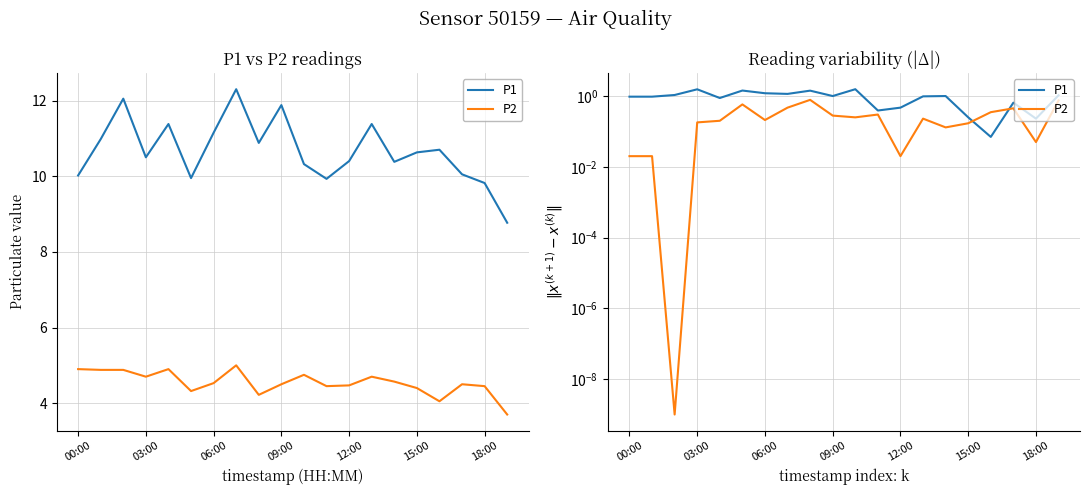

What position from the right is 00:00?

20